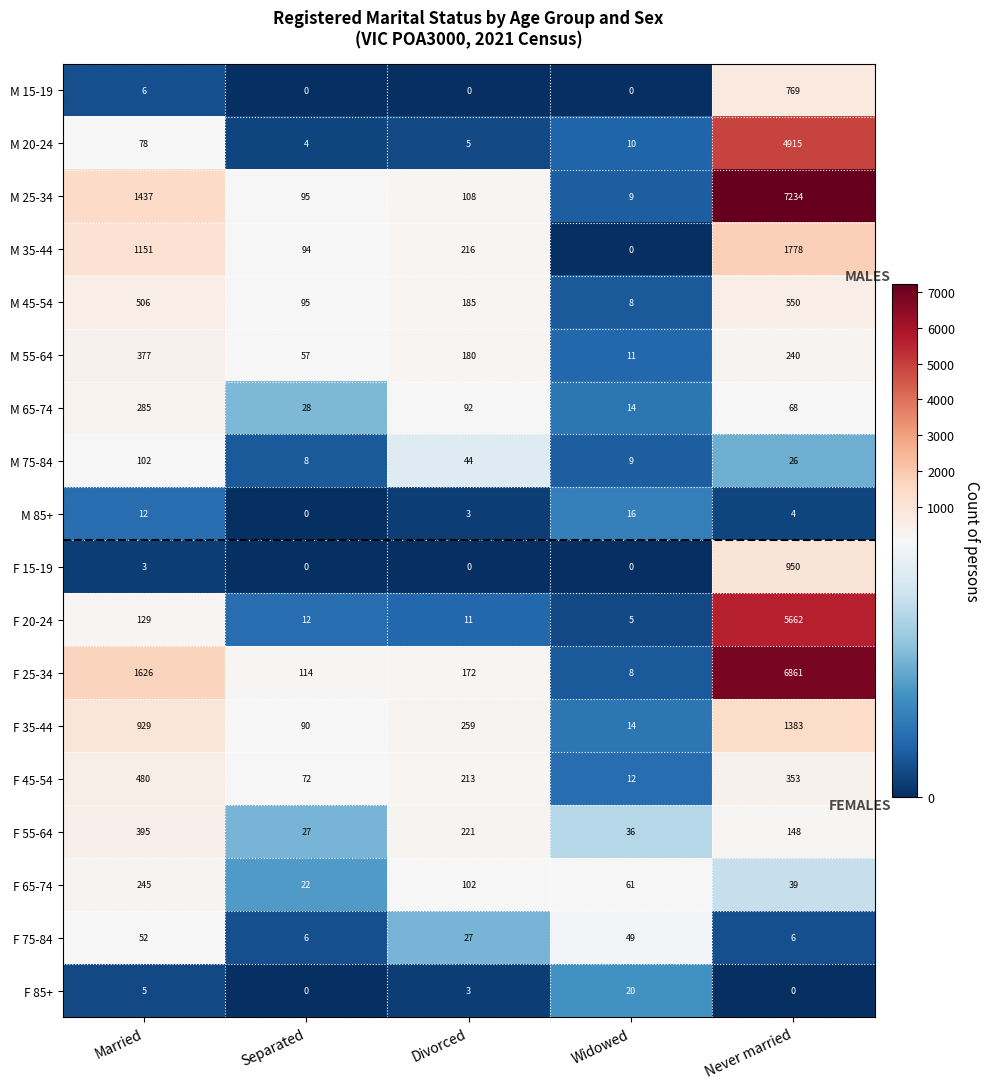

Which series has the largest total across all categories?

M 25-34